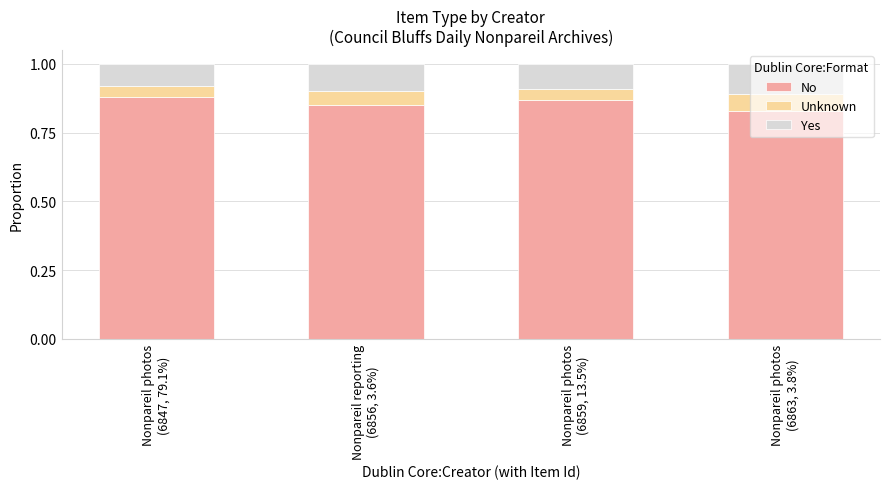

Count the No values in the range 0 to 1.

4